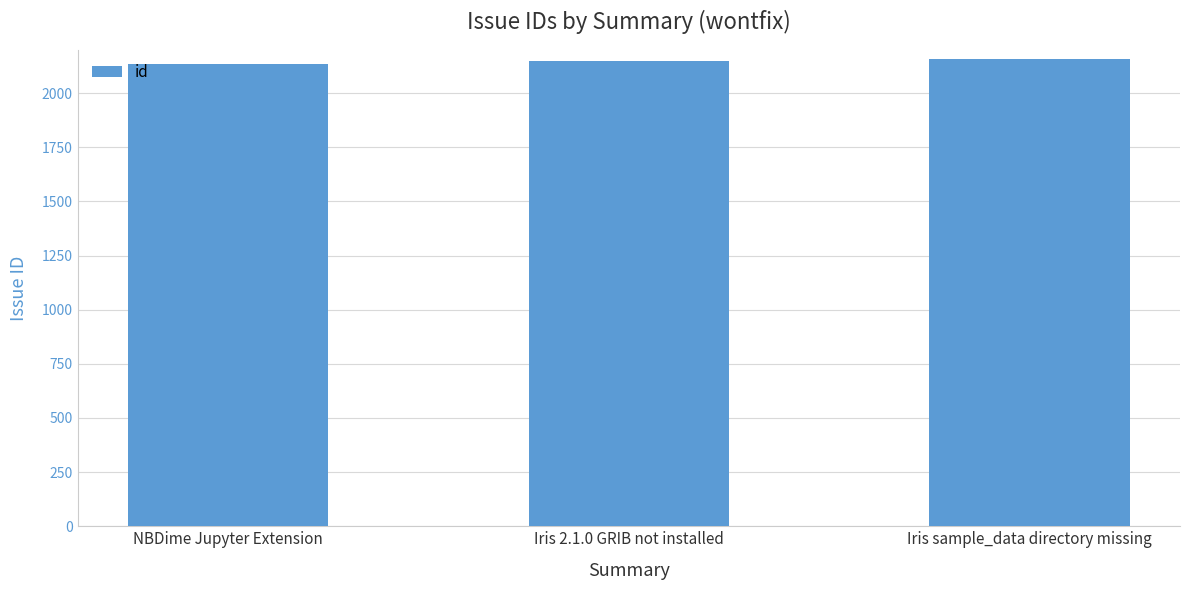

True or false: the data shows 3399 at Iris sample_data directory missing.

False